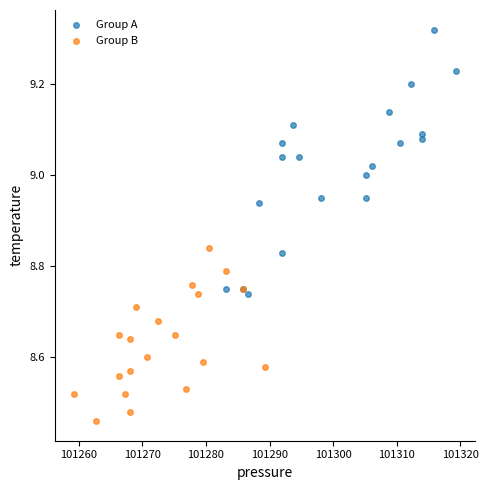

Which series reaches the minimum Y coordinate?

Group B